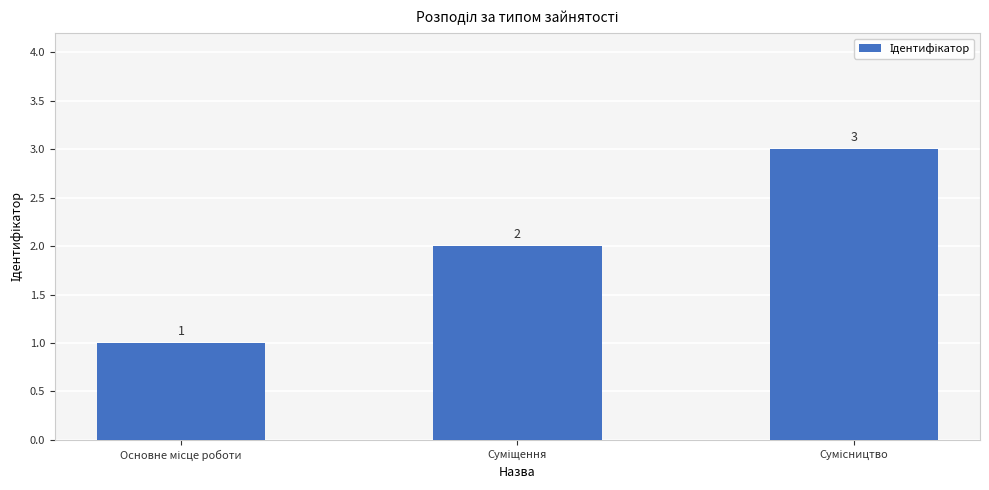

What is the maximum value shown in the chart?

3